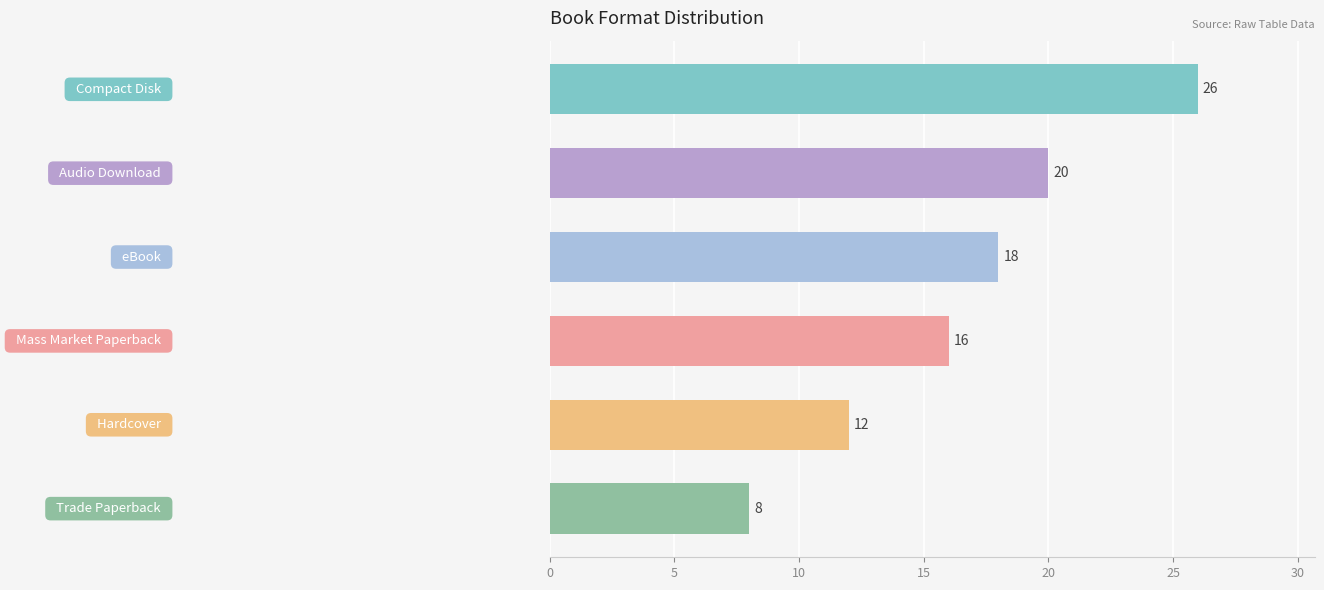

Reading top to bottom, what are all the values shown in this chart?

26	20	18	16	12	8